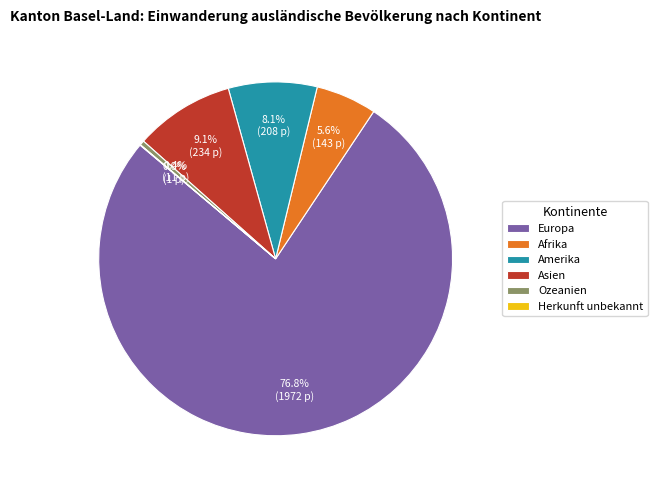

Which slice is the largest?

Europa